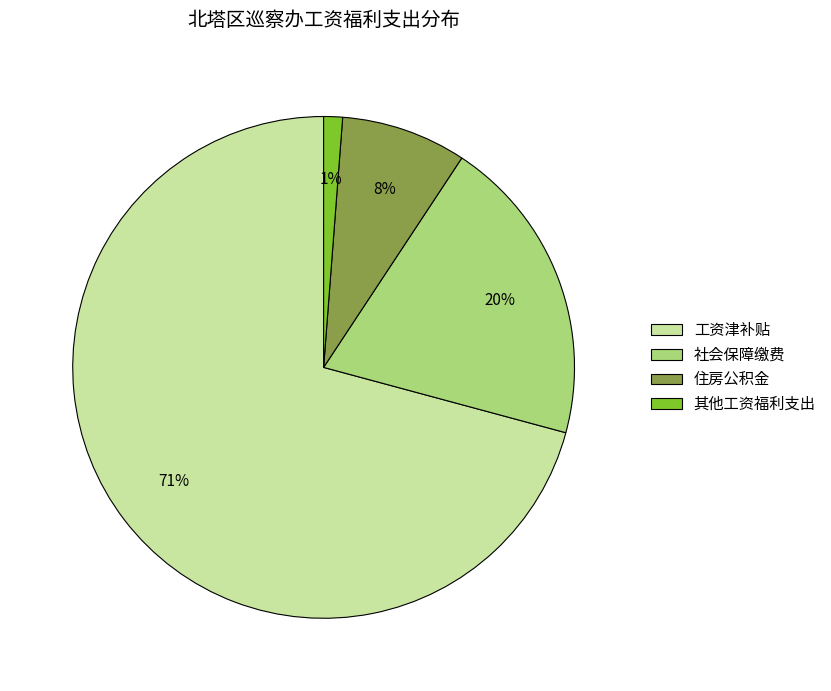

Is it true that 其他工资福利支出 is 1% of the pie?

True